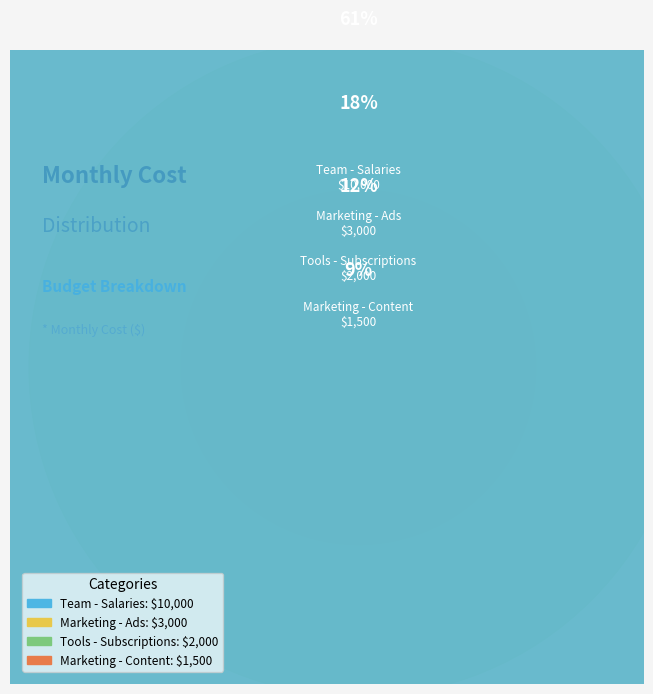

Count the number of slices in the pie.

4